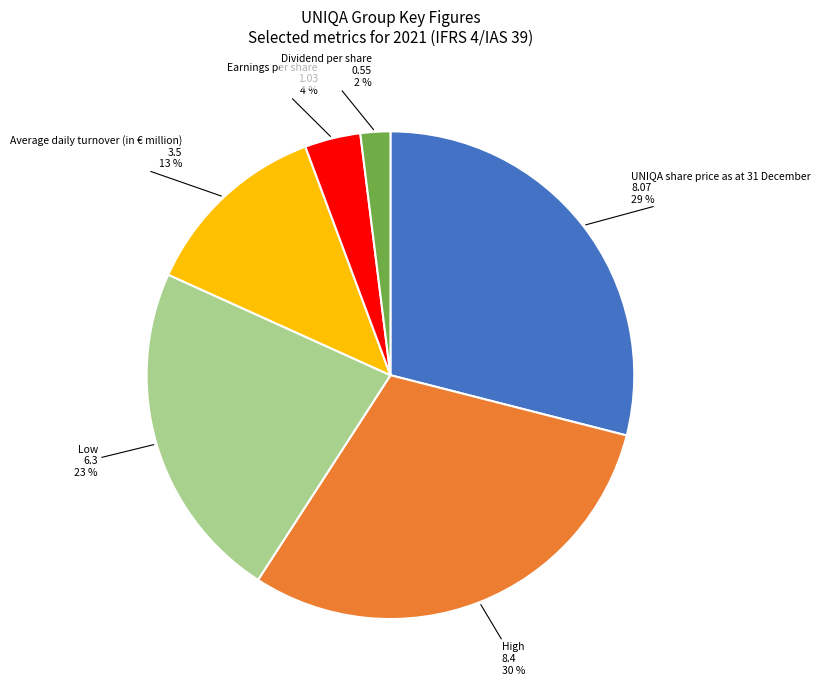

To the nearest percent, what is the difference between the largest and smallest slice percentages?

28%